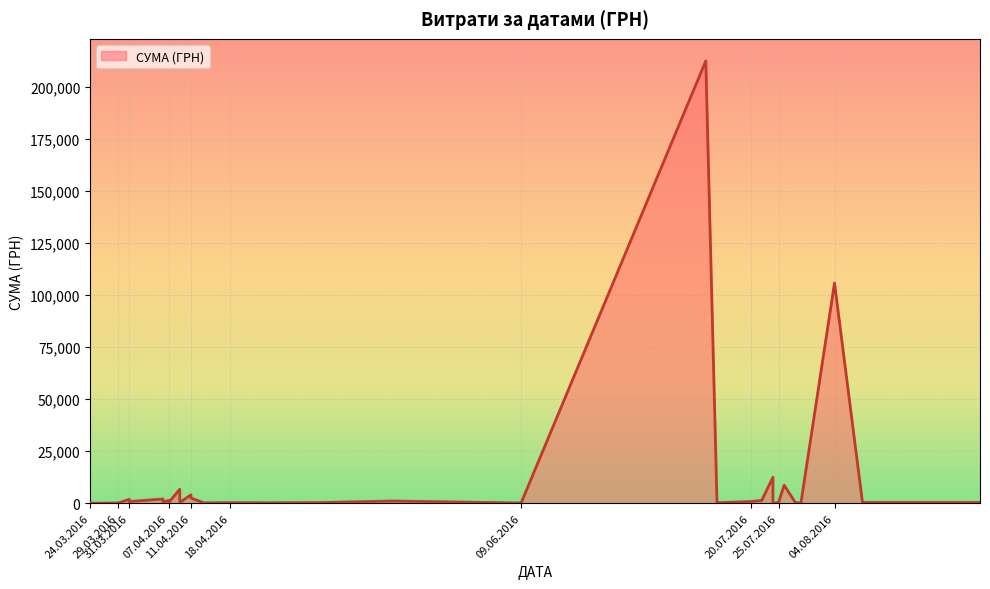

What is the difference between the values at 31.03.2016 and 28.07.2016?

493.8